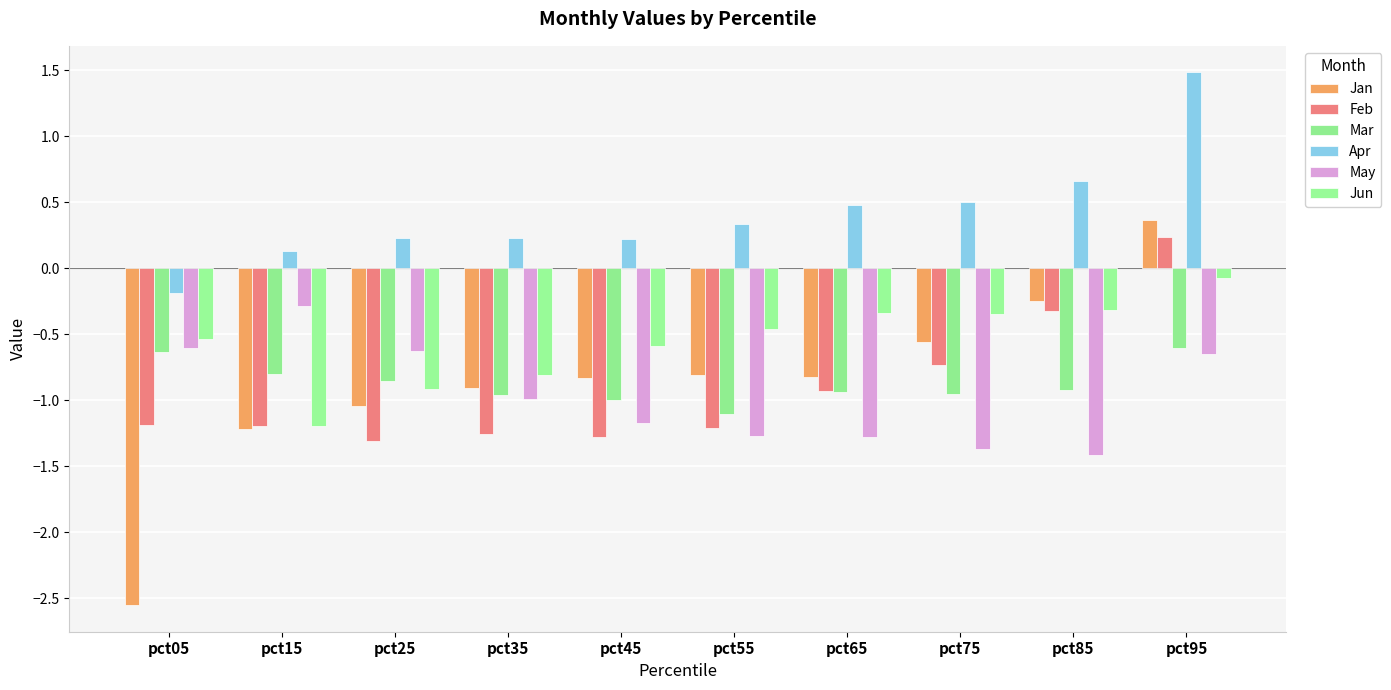

The value of Feb at pct65 is -1.3. True or false?

False